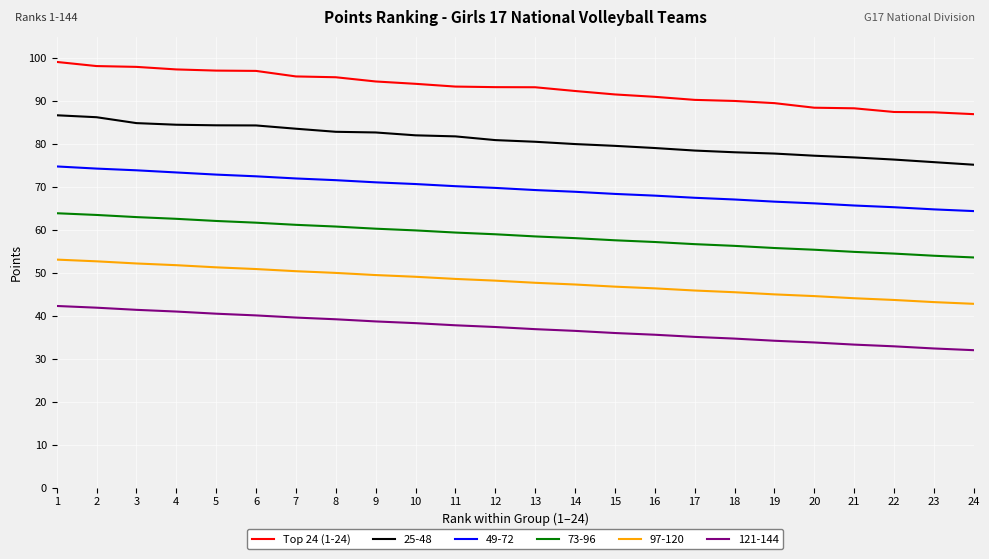

Rank the series at 18 from lowest to highest value.

121-144, 97-120, 73-96, 49-72, 25-48, Top 24 (1-24)